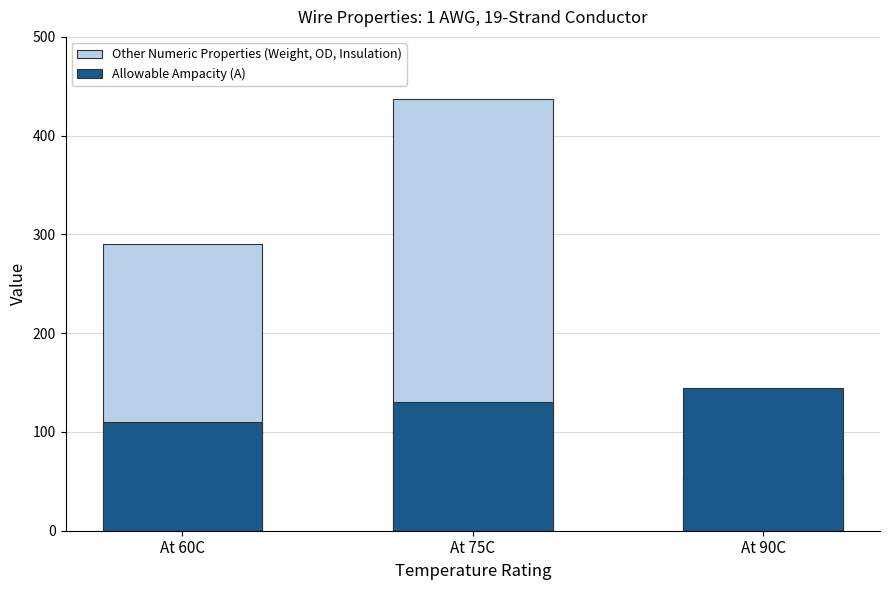

How many values in the Allowable Ampacity (A) series are below 130?

1